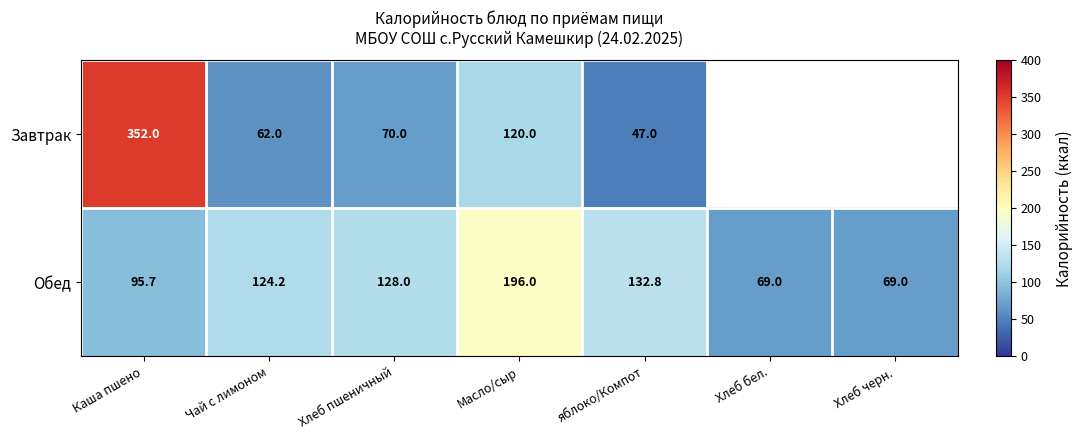

Rank the series at Масло/сыр from highest to lowest value.

Обед, Завтрак